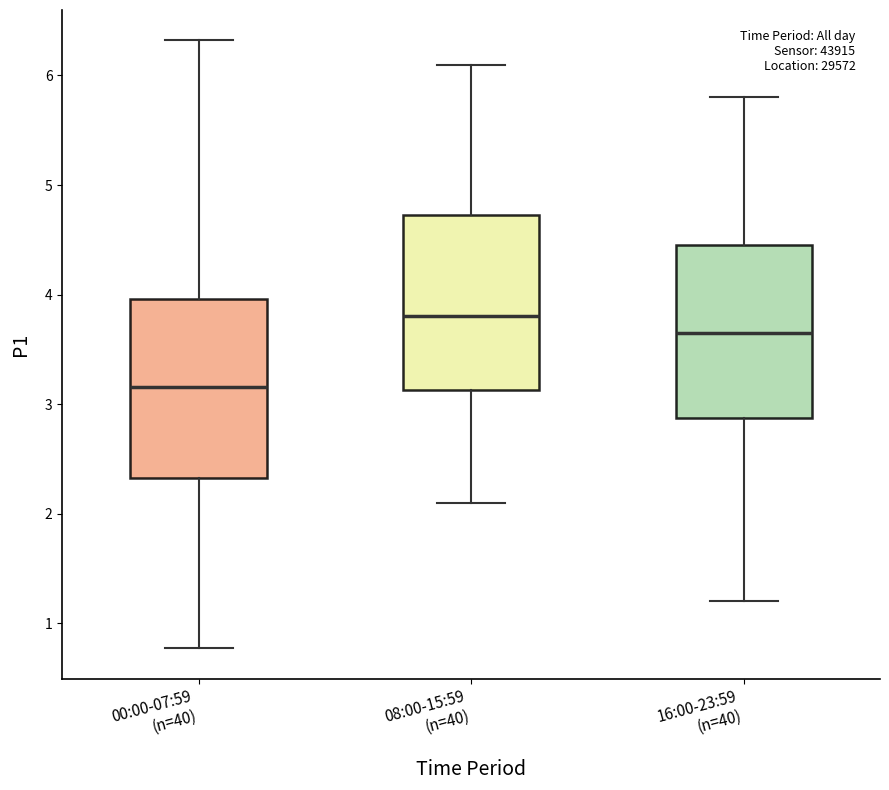

Reading left to right, transcribe this box plot: for each box, give where its median line is, the range the box spans, and where its two whiskers end, as read against the y-axis. The values are not printed on the chart, so give them approximately, as read against the axis.

00:00-07:59 (n=40): median 3.2, box 2.3 to 4.0, whiskers 0.8 to 6.3
08:00-15:59 (n=40): median 3.8, box 3.1 to 4.7, whiskers 2.1 to 6.1
16:00-23:59 (n=40): median 3.7, box 2.9 to 4.5, whiskers 1.2 to 5.8